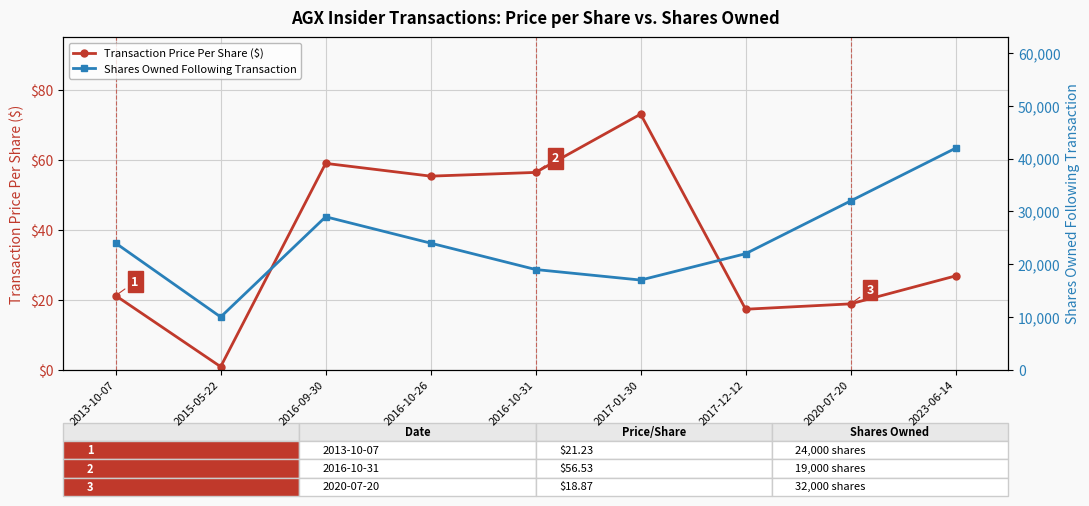

Count the number of data series in this chart.

2